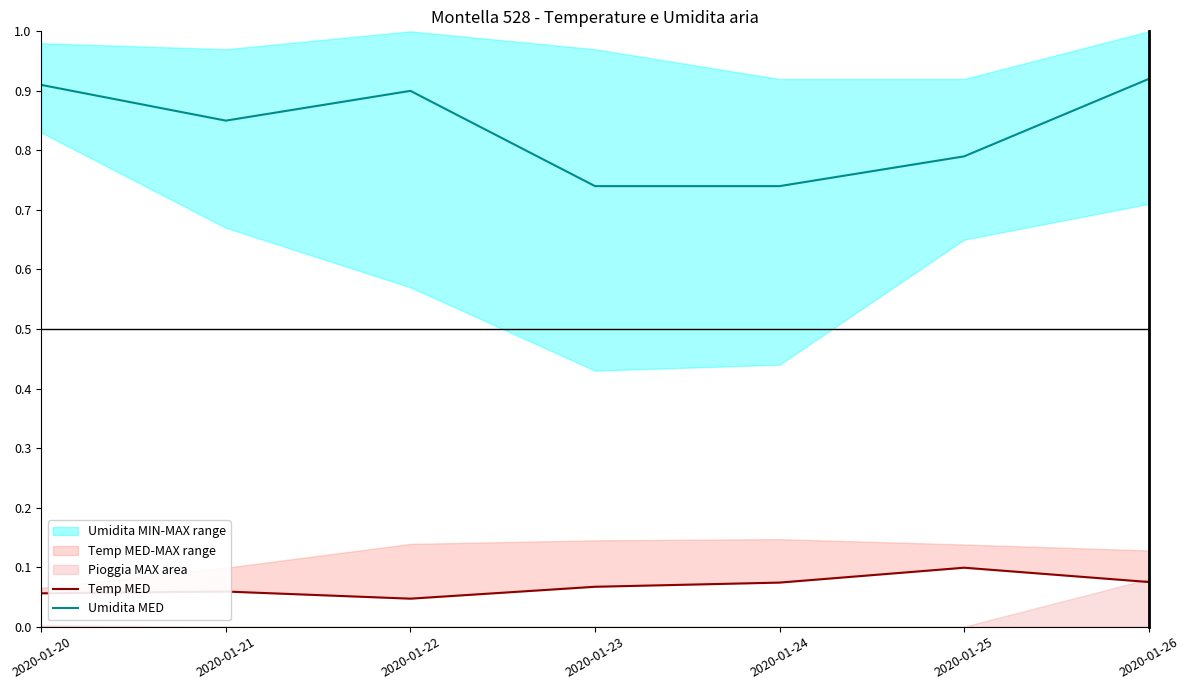

Is it true that Umidita MED equals 0.4 at 2020-01-24?

False